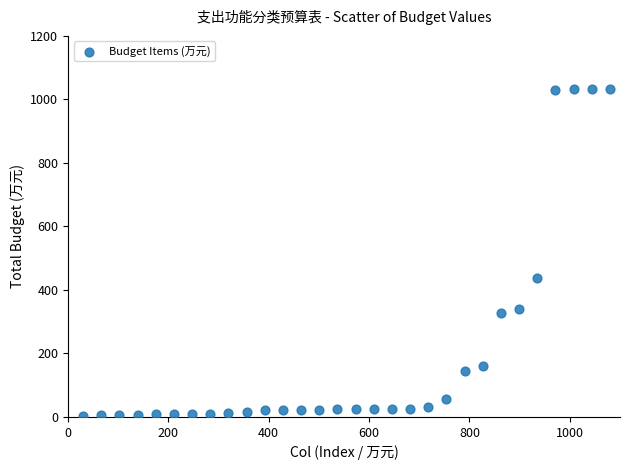

What is the range of X values (max minus min)?

1050.0